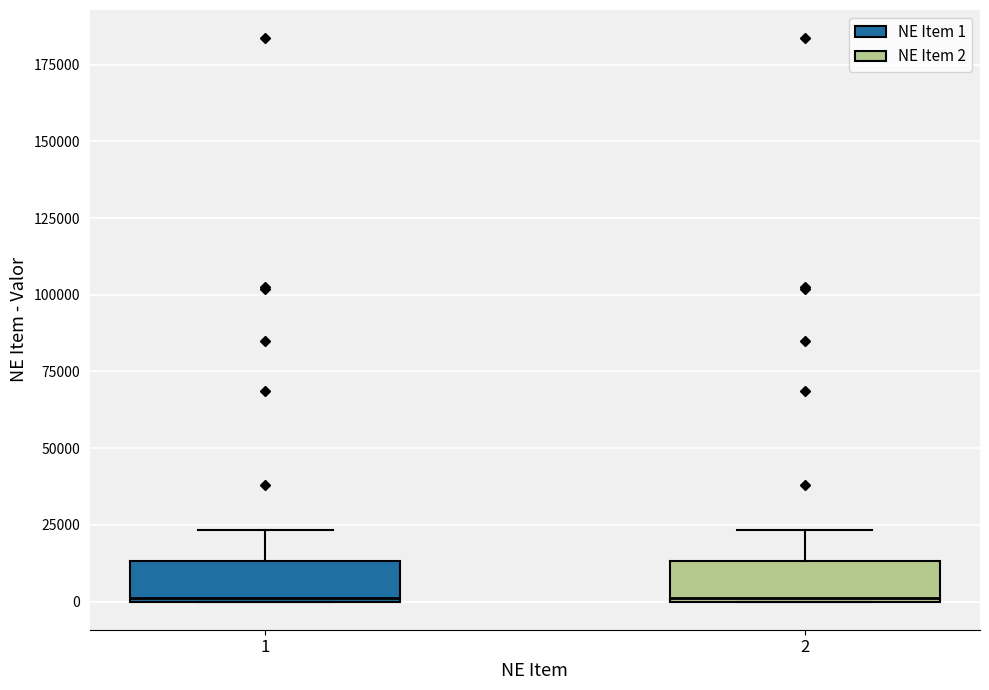

Reading left to right, read every box against the y-axis: the position of its median line, the range the box covers, and the ends of its whiskers. The values are not printed on the chart, so give them approximately, as read against the axis.

1: median 0, box 0 to 15000, whiskers 0 to 25000
2: median 0, box 0 to 15000, whiskers 0 to 25000